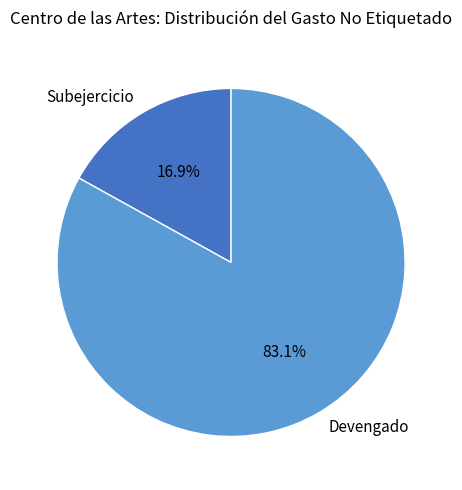

Is there a majority slice in this chart?

Yes